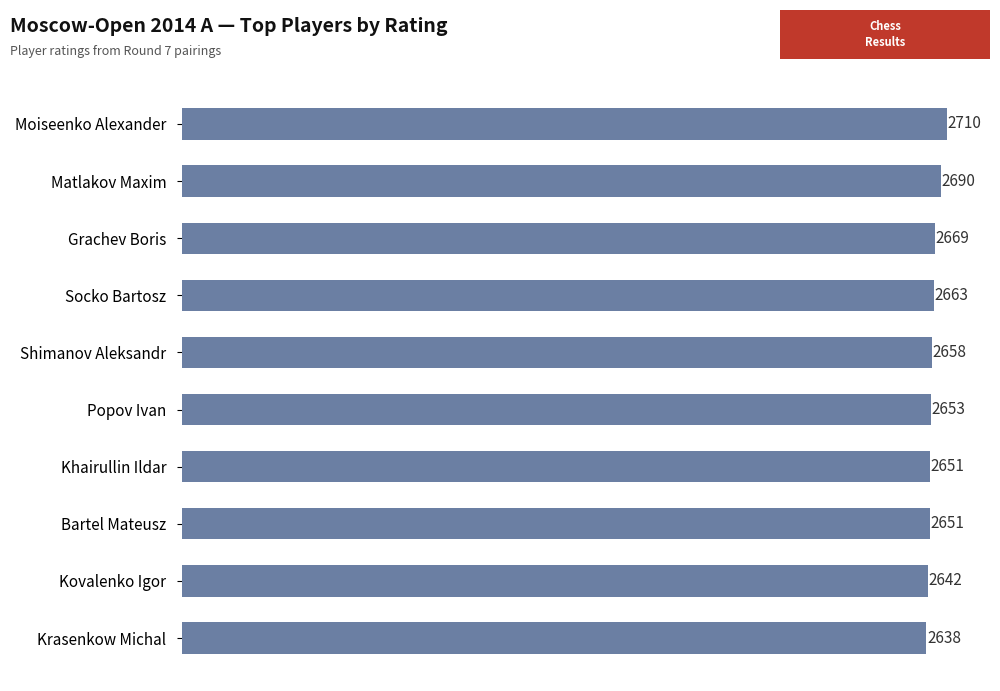

What is the minimum value shown in the chart?

2638